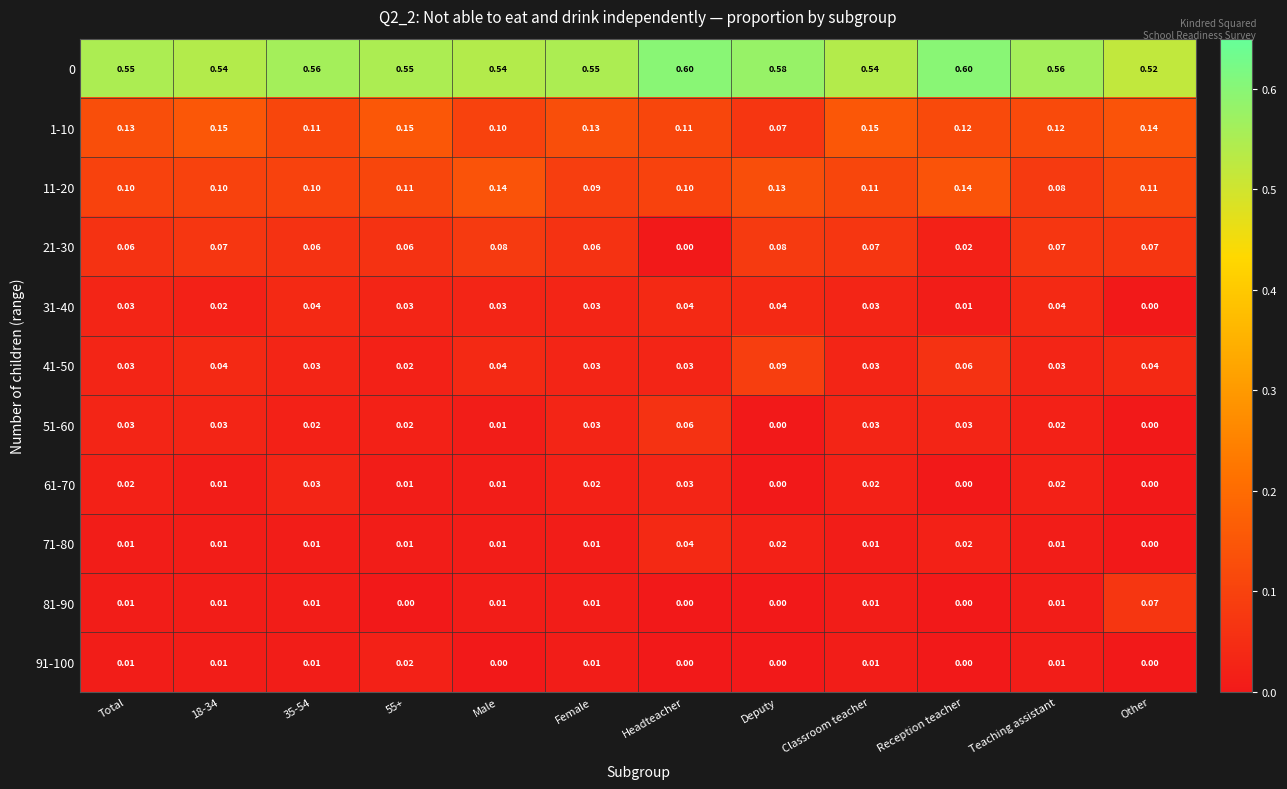

Is the value of 51-60 at 35-54 greater than the value of 31-40 at Total?

No